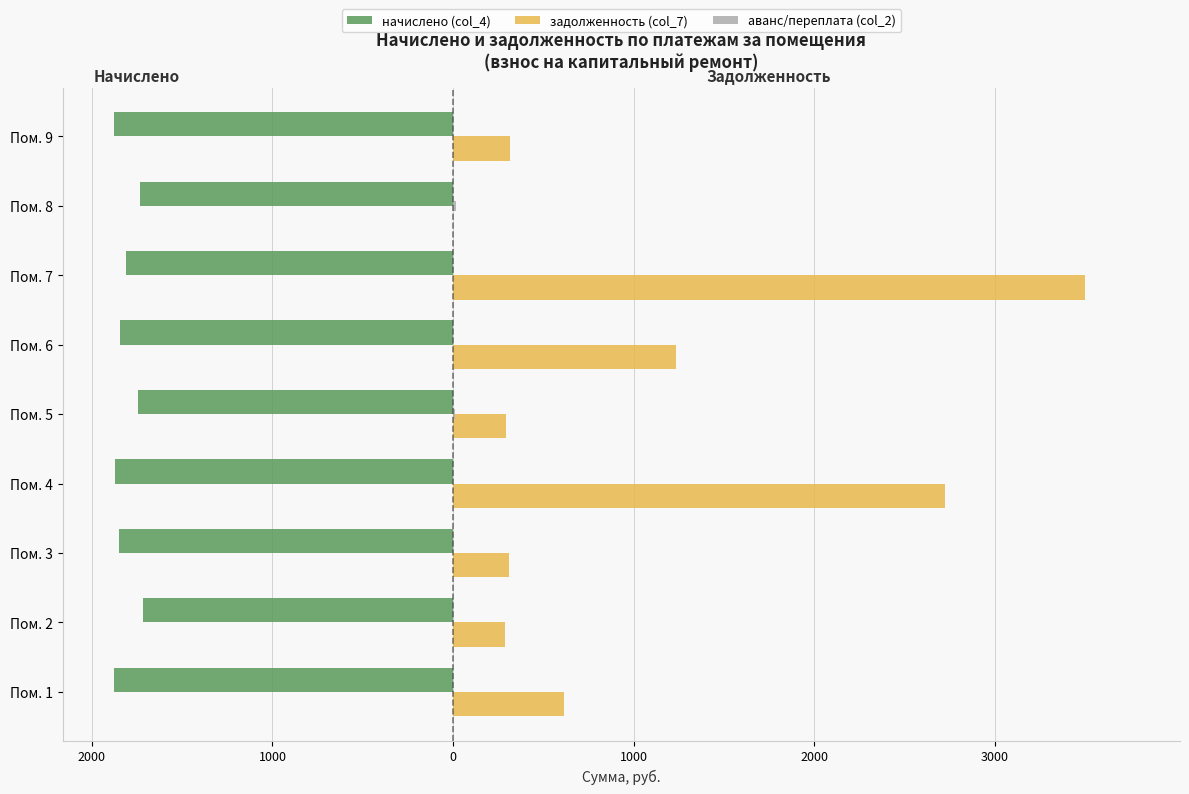

What are all the series names shown in the legend?

начислено (col_4), задолженность (col_7), аванс/переплата (col_2)